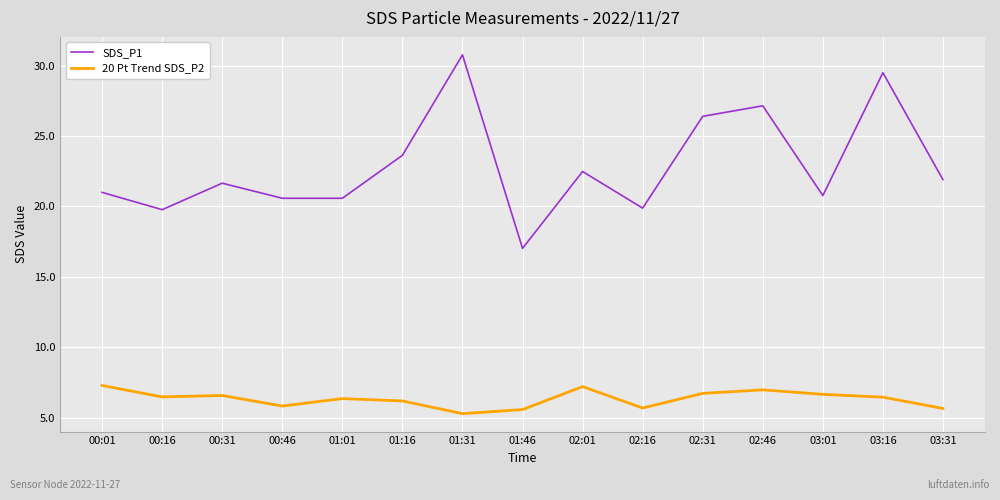

At which category does the chart reach its minimum across all series?

01:31